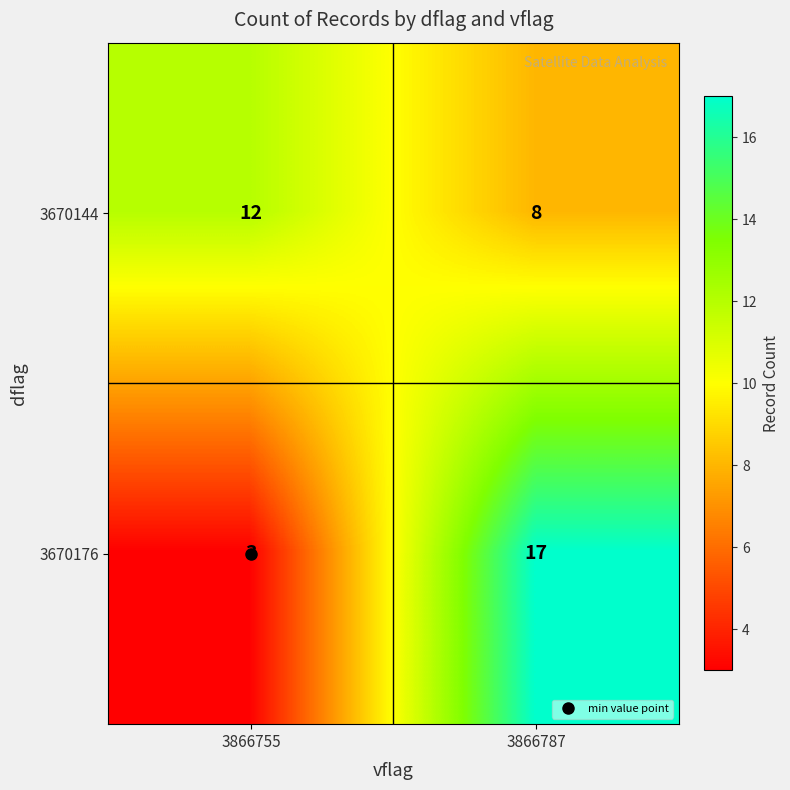

Count the number of categories in the chart.

2